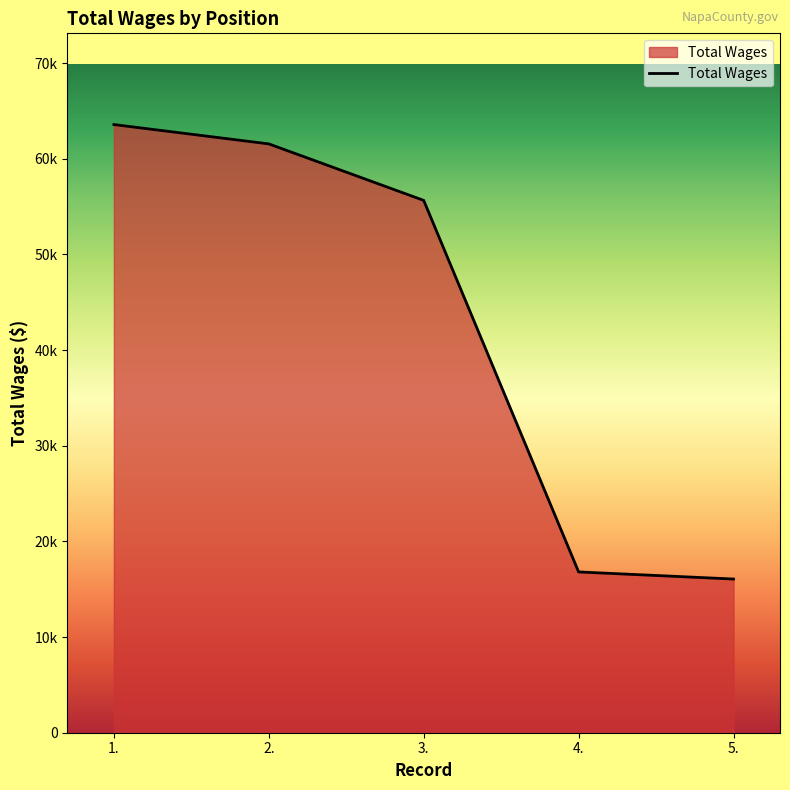

Does the chart have visible grid lines?

No